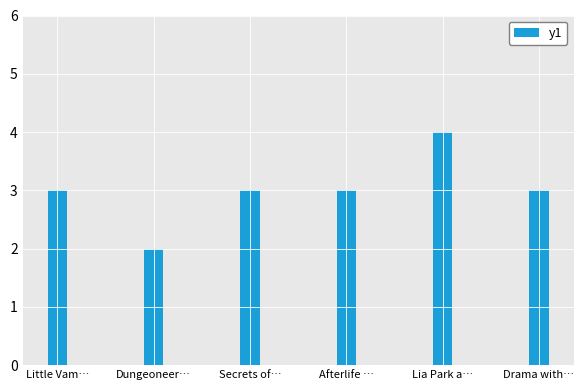

What is the difference between the values at Drama with… and Dungeoneer…?

1